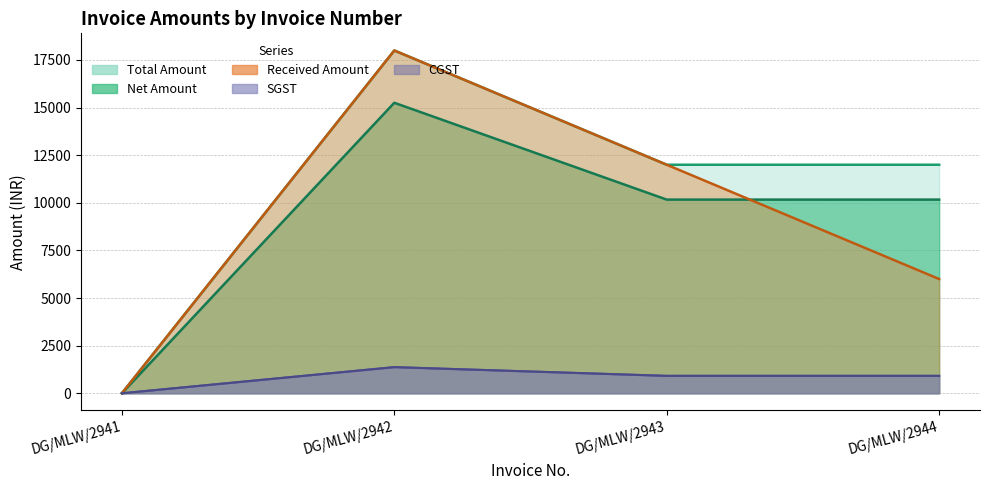

What is the total value across all series at DG/MLW/2942?

54000.0